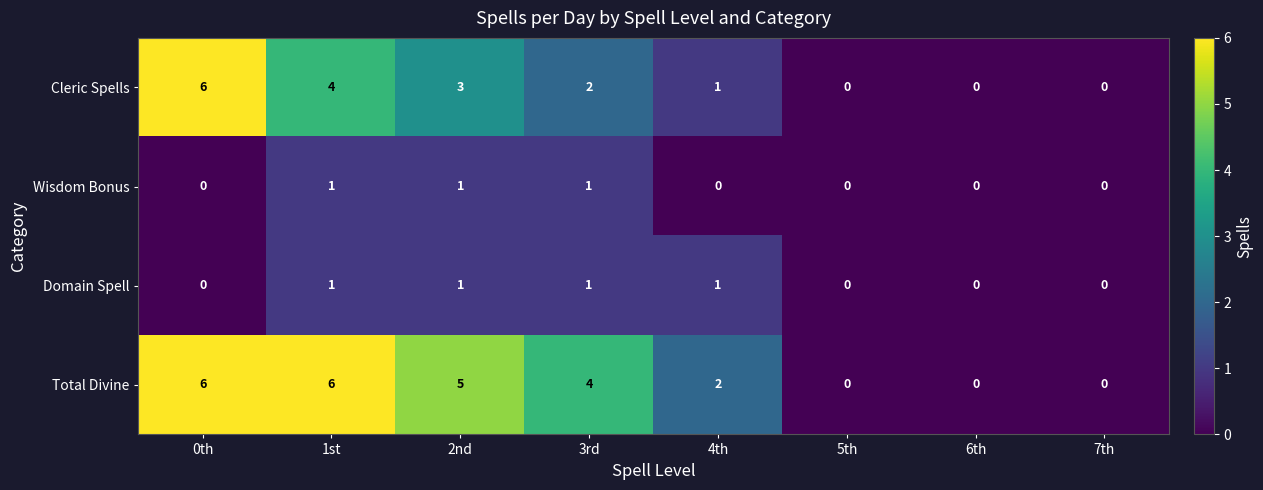

Is it true that Total Divine equals 10 at 1st?

False